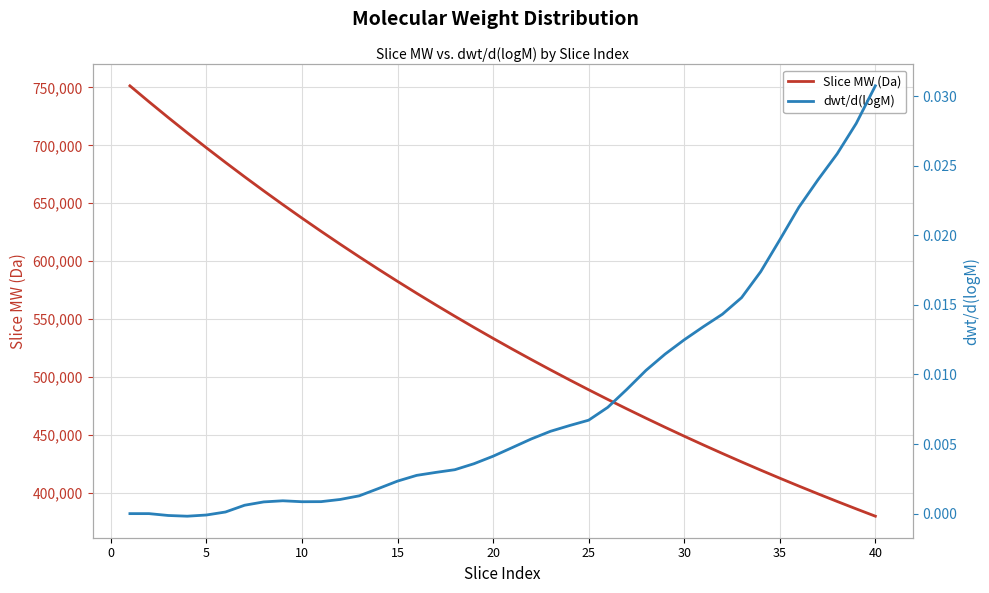

Which series has the largest total across all categories?

Slice MW (Da)